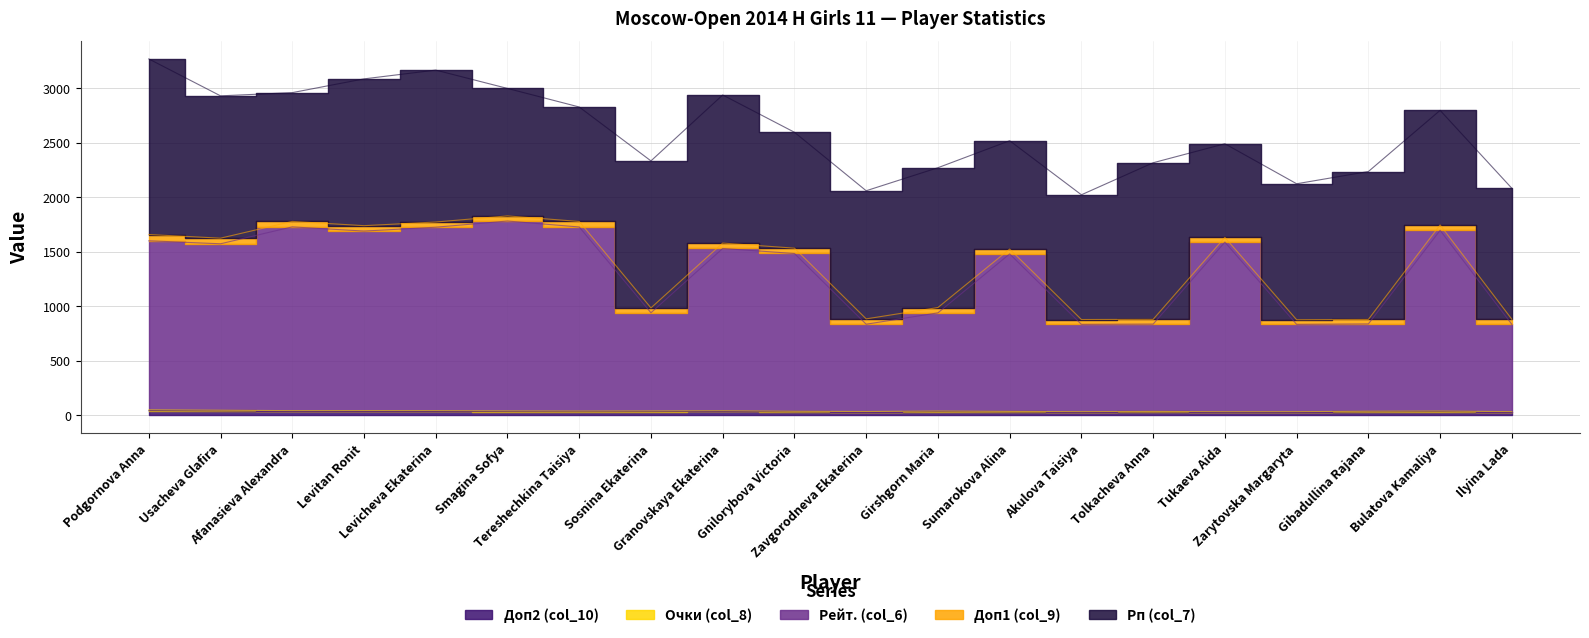

Reading left to right, list all the values displayed in this chart.

Доп2 (col_10): Podgornova Anna=43.0	Usacheva Glafira=39.5	Afanasieva Alexandra=36.0	Levitan Ronit=36.5	Levicheva Ekaterina=36.0	Smagina Sofya=33.5	Tereshechkina Taisiya=32.5	Sosnina Ekaterina=33.5	Granovskaya Ekaterina=36.0	Gnilorybova Victoria=31.0	Zavgorodneva Ekaterina=29.0	Girshgorn Maria=33.0	Sumarokova Alina=30.0	Akulova Taisiya=27.5	Tolkacheva Anna=30.0	Tukaeva Aida=27.0	Zarytovska Margaryta=27.5	Gibadullina Rajana=31.5	Bulatova Kamaliya=33.5	Ilyina Lada=28.5
Очки (col_8): Podgornova Anna=7.5	Usacheva Glafira=7.5	Afanasieva Alexandra=7.0	Levitan Ronit=7.0	Levicheva Ekaterina=7.0	Smagina Sofya=7.0	Tereshechkina Taisiya=6.5	Sosnina Ekaterina=6.5	Granovskaya Ekaterina=6.0	Gnilorybova Victoria=6.0	Zavgorodneva Ekaterina=6.0	Girshgorn Maria=6.0	Sumarokova Alina=6.0	Akulova Taisiya=6.0	Tolkacheva Anna=6.0	Tukaeva Aida=6.0	Zarytovska Margaryta=6.0	Gibadullina Rajana=6.0	Bulatova Kamaliya=5.5	Ilyina Lada=5.5
Рейт. (col_6): Podgornova Anna=1549.0	Usacheva Glafira=1525.0	Afanasieva Alexandra=1684.0	Levitan Ronit=1645.0	Levicheva Ekaterina=1681.0	Smagina Sofya=1740.0	Tereshechkina Taisiya=1687.0	Sosnina Ekaterina=900.0	Granovskaya Ekaterina=1487.0	Gnilorybova Victoria=1446.0	Zavgorodneva Ekaterina=800.0	Girshgorn Maria=900.0	Sumarokova Alina=1443.0	Akulova Taisiya=800.0	Tolkacheva Anna=800.0	Tukaeva Aida=1554.0	Zarytovska Margaryta=800.0	Gibadullina Rajana=800.0	Bulatova Kamaliya=1656.0	Ilyina Lada=800.0
Доп1 (col_9): Podgornova Anna=57.5	Usacheva Glafira=51.5	Afanasieva Alexandra=50.0	Levitan Ronit=49.5	Levicheva Ekaterina=47.5	Smagina Sofya=47.0	Tereshechkina Taisiya=50.5	Sosnina Ekaterina=44.5	Granovskaya Ekaterina=49.5	Gnilorybova Victoria=49.0	Zavgorodneva Ekaterina=49.0	Girshgorn Maria=49.0	Sumarokova Alina=44.5	Akulova Taisiya=44.5	Tolkacheva Anna=43.5	Tukaeva Aida=43.5	Zarytovska Margaryta=42.5	Gibadullina Rajana=41.5	Bulatova Kamaliya=49.5	Ilyina Lada=46.5
Рп (col_7): Podgornova Anna=1609.0	Usacheva Glafira=1304.0	Afanasieva Alexandra=1180.0	Levitan Ronit=1345.0	Levicheva Ekaterina=1392.0	Smagina Sofya=1168.0	Tereshechkina Taisiya=1049.0	Sosnina Ekaterina=1347.0	Granovskaya Ekaterina=1357.0	Gnilorybova Victoria=1062.0	Zavgorodneva Ekaterina=1174.0	Girshgorn Maria=1281.0	Sumarokova Alina=993.0	Akulova Taisiya=1143.0	Tolkacheva Anna=1435.0	Tukaeva Aida=858.0	Zarytovska Margaryta=1246.0	Gibadullina Rajana=1355.0	Bulatova Kamaliya=1050.0	Ilyina Lada=1200.0